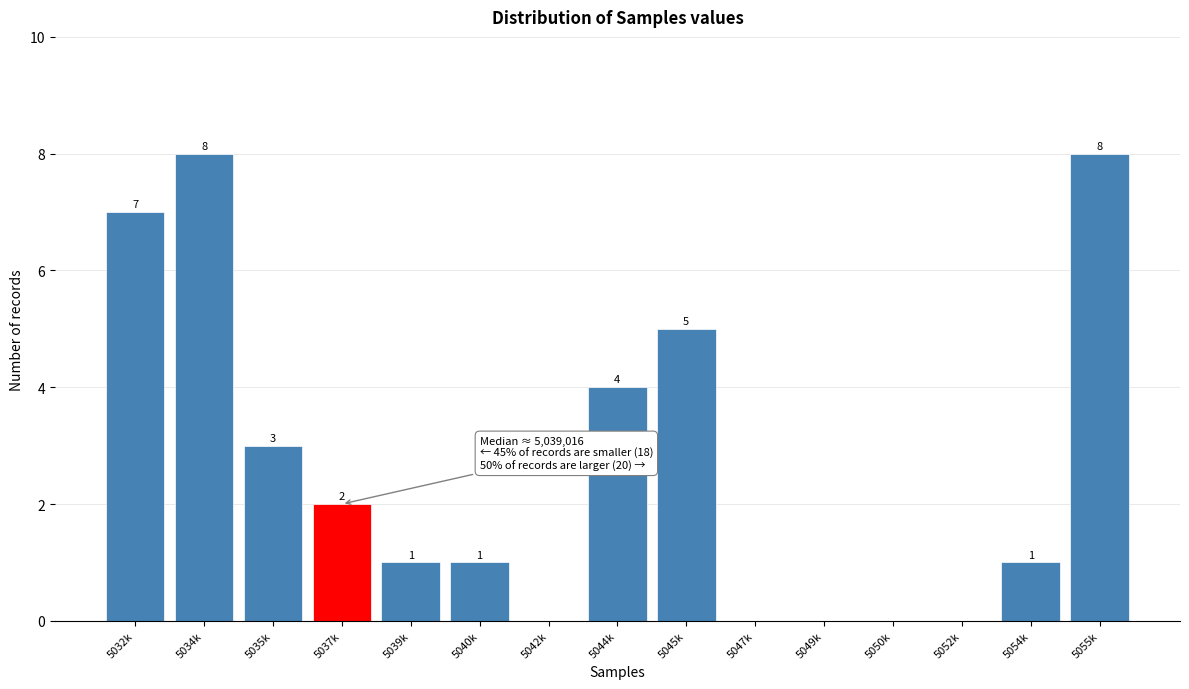

Reading left to right, what are all the values shown in this chart?

5032k=7	5034k=8	5035k=3	5037k=2	5039k=1	5040k=1	5042k=0	5044k=4	5045k=5	5047k=0	5049k=0	5050k=0	5052k=0	5054k=1	5055k=8